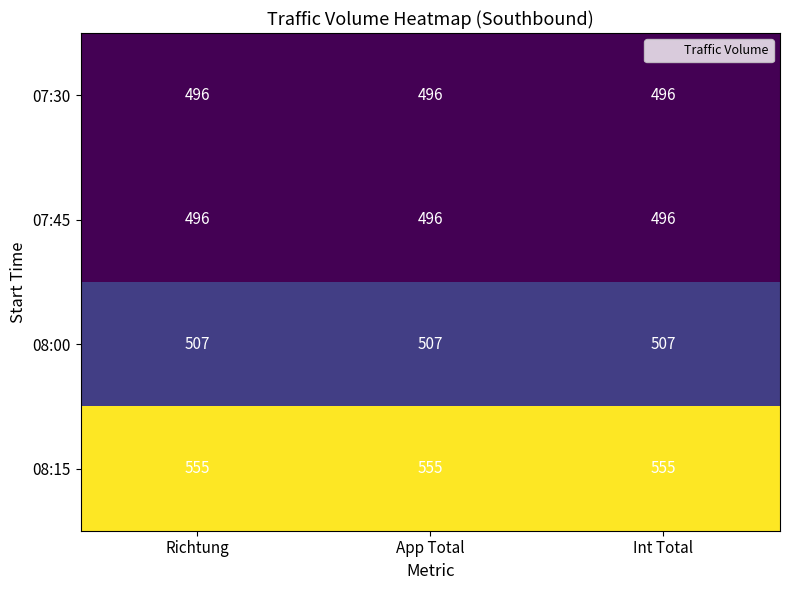

Count the number of categories in the chart.

3